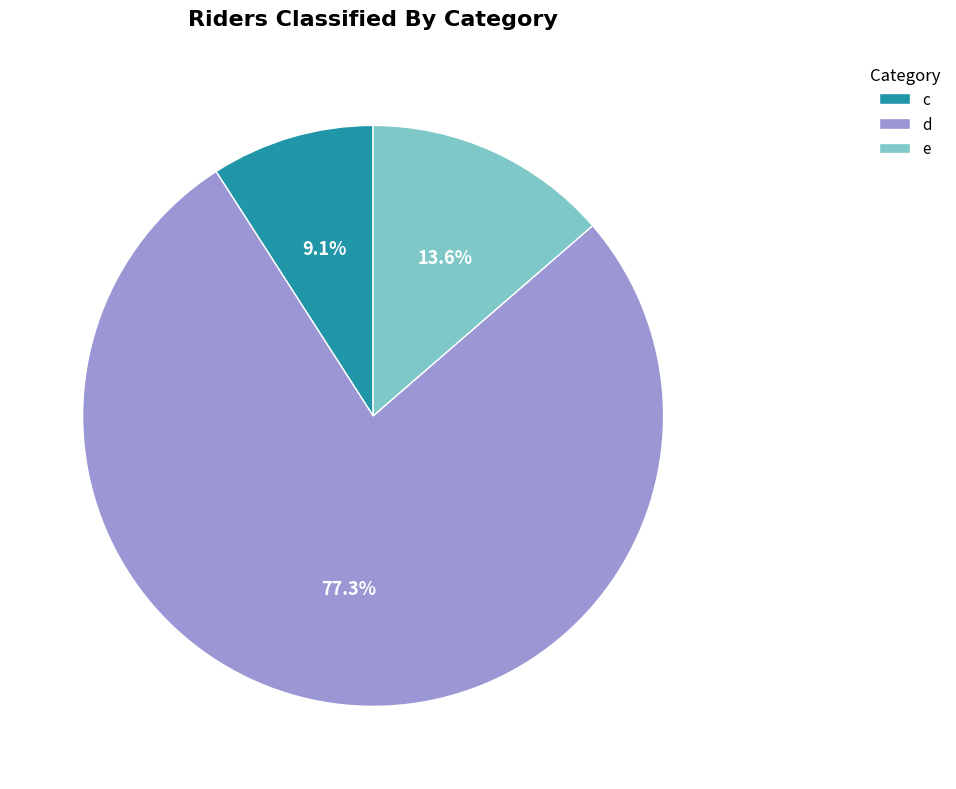

What is the smallest slice in the pie chart?

c